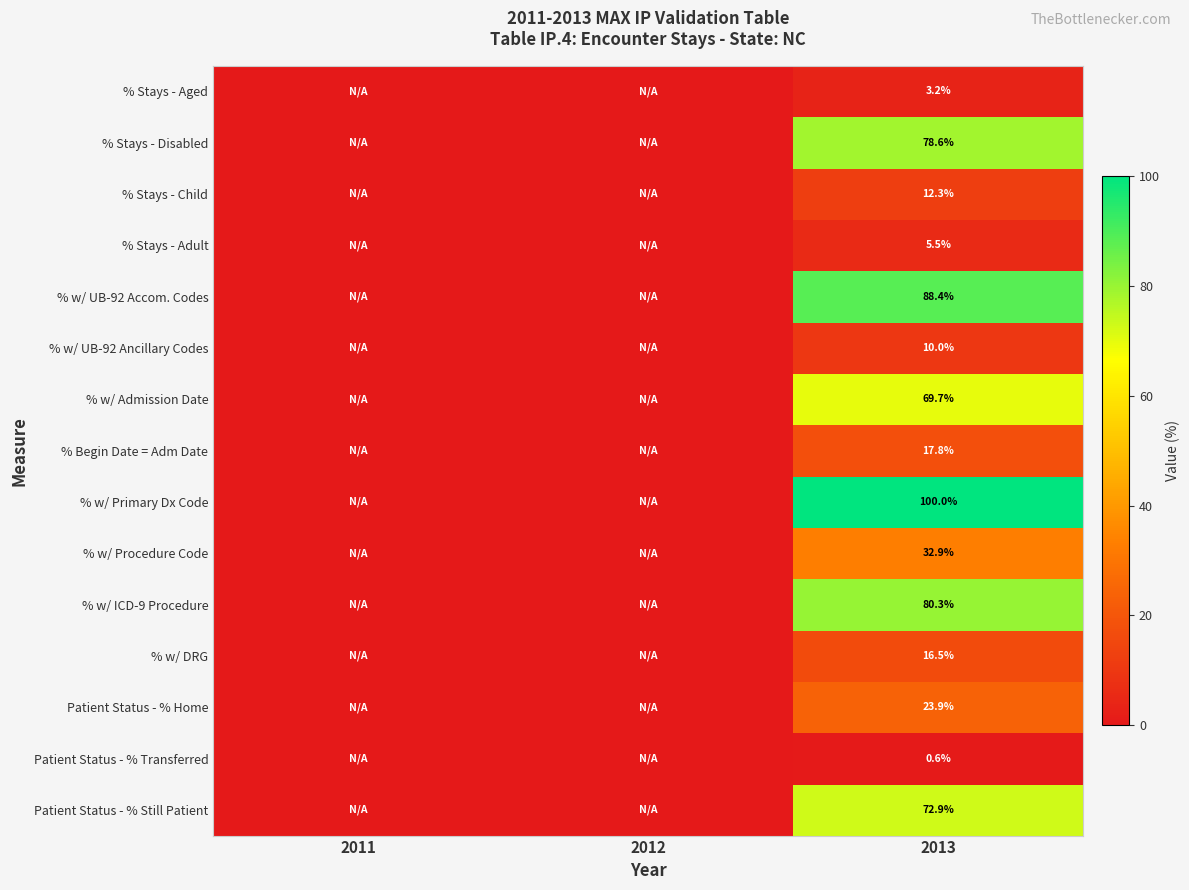

True or false: % w/ DRG has a value of 26.0 at 2013.

False